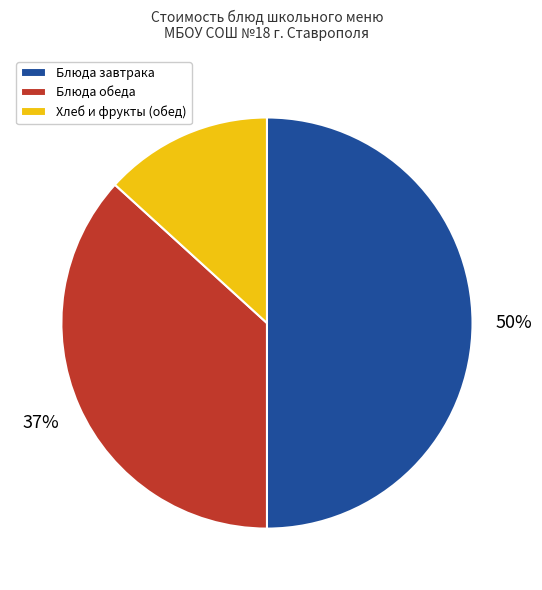

To the nearest percent, what is the average slice percentage?

33%